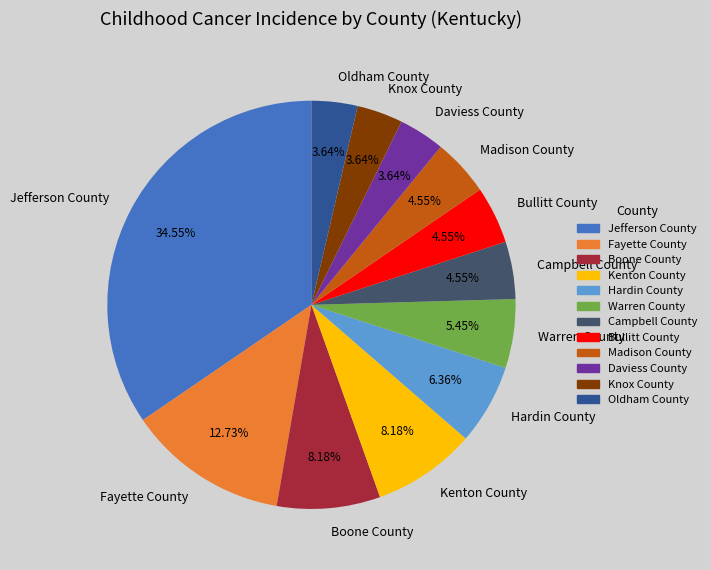

Do Daviess County and Boone County together represent more than half of the pie?

No